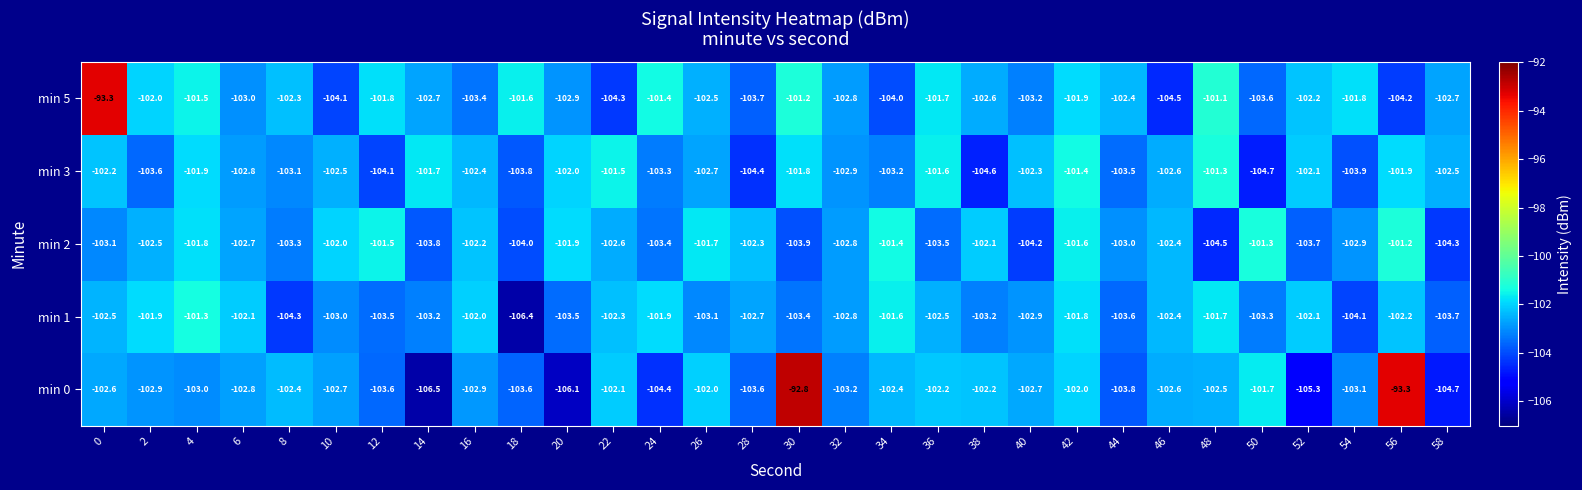

What is the total value across all series at 42?

-508.7